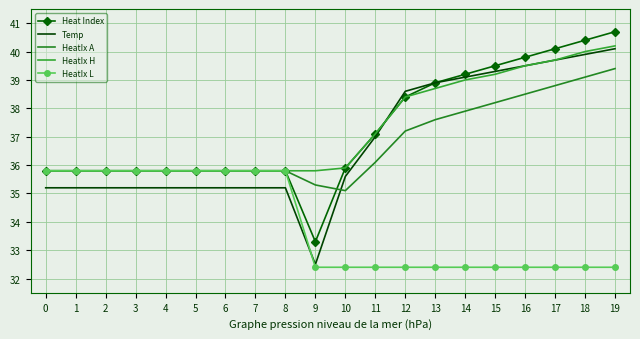

Where is Temp nearest to the value 36?

10